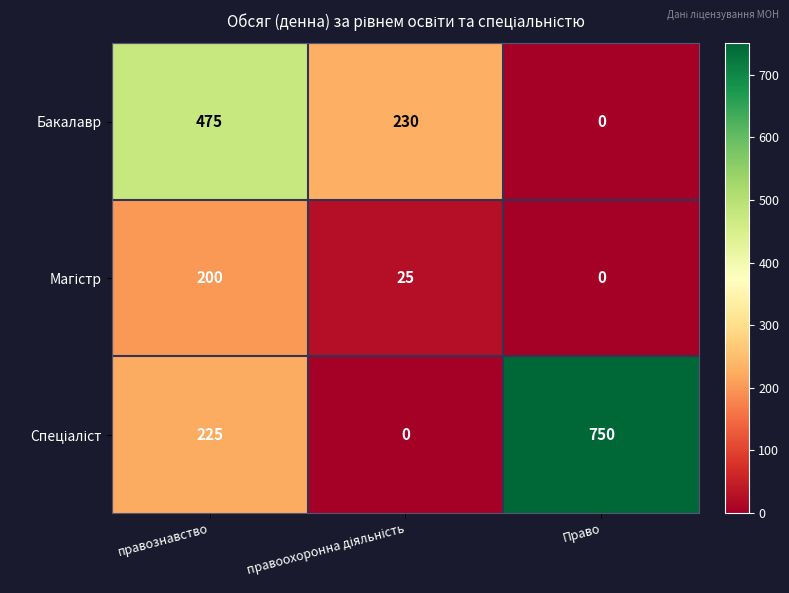

The Бакалавр series shows 767 at правознавство. True or false?

False